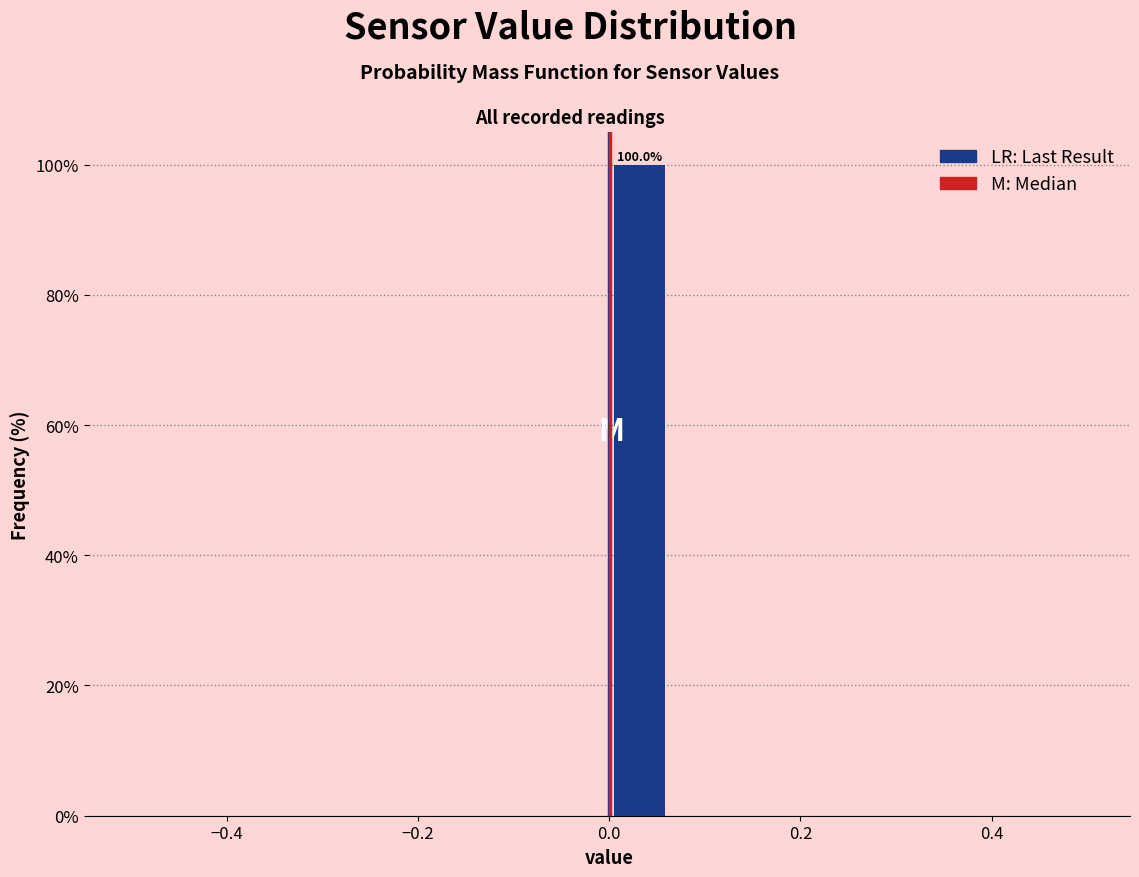

Read against the x-axis, roughly where is the centre of the tallest bar?

0.04